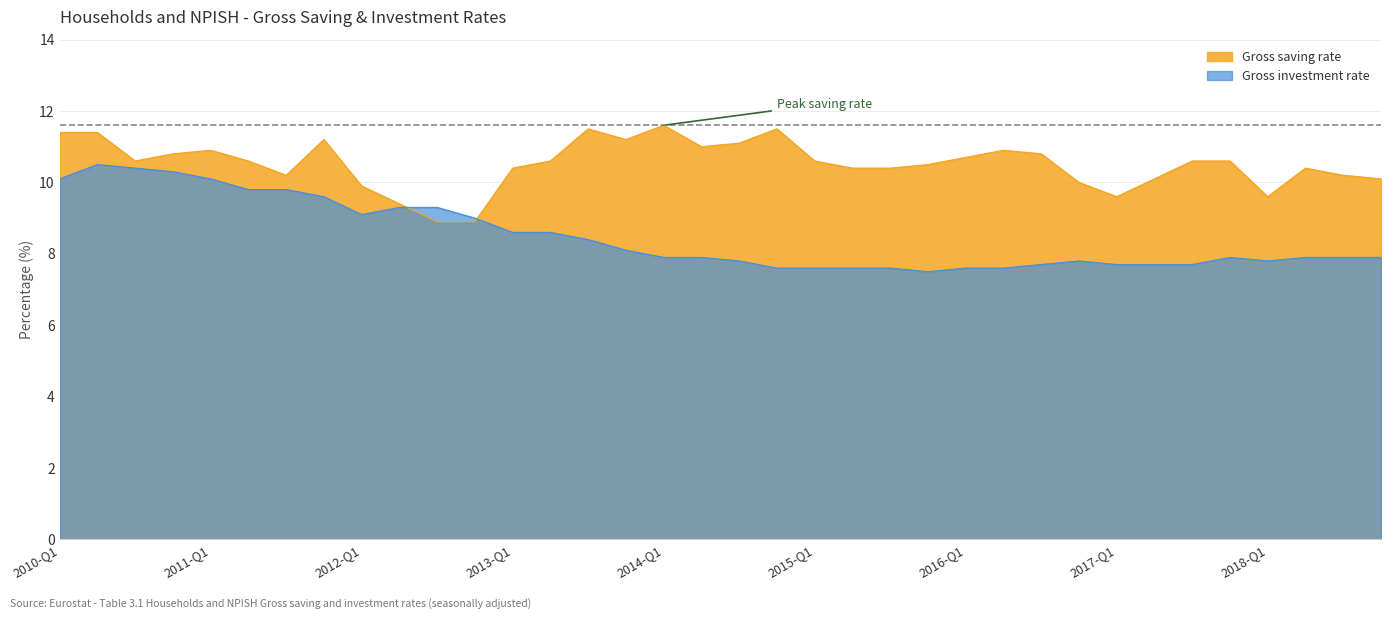

Where is Gross investment rate nearest to the value 9?

2012-Q4